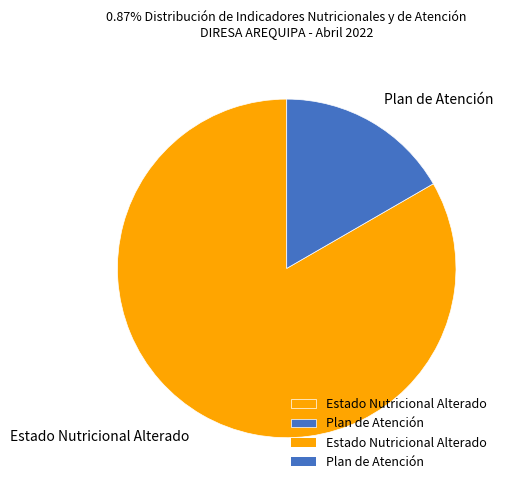

Does Plan de Atención account for over 50% of the chart?

No